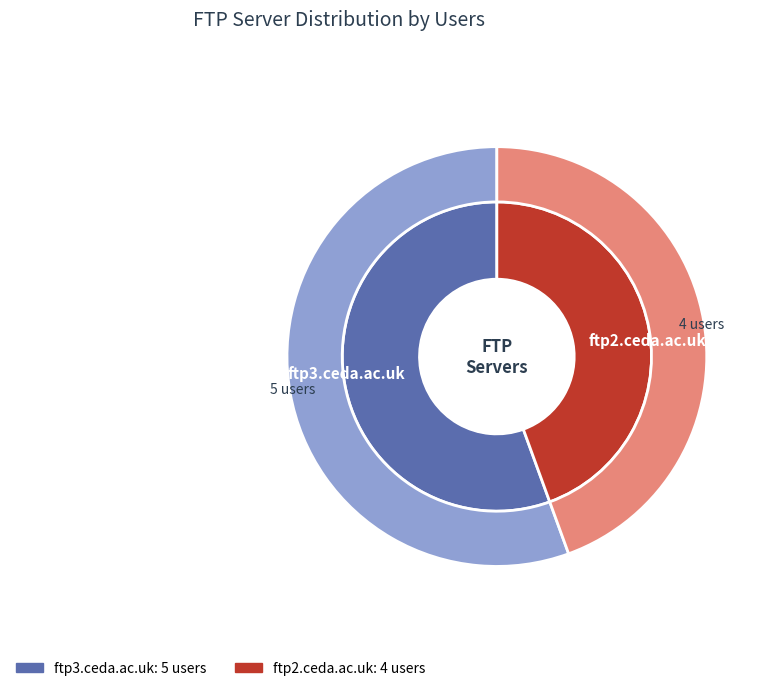

What is the largest slice in the pie chart?

ftp3.ceda.ac.uk